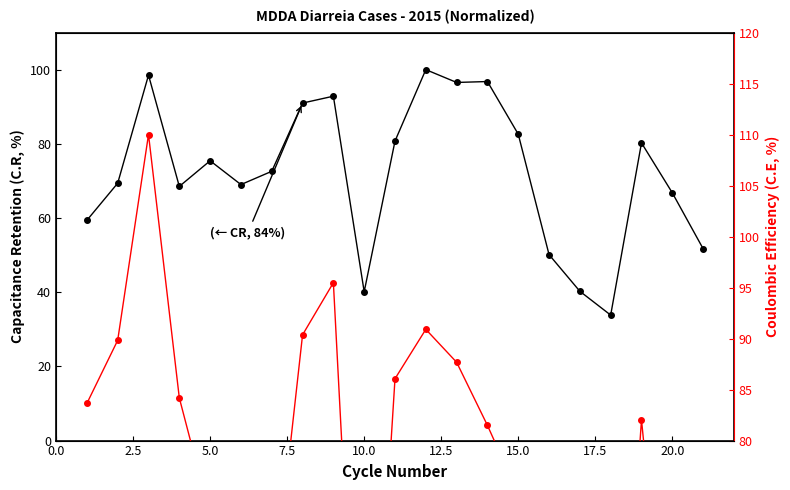

What is the average value of the CR, 84% series?

72.2